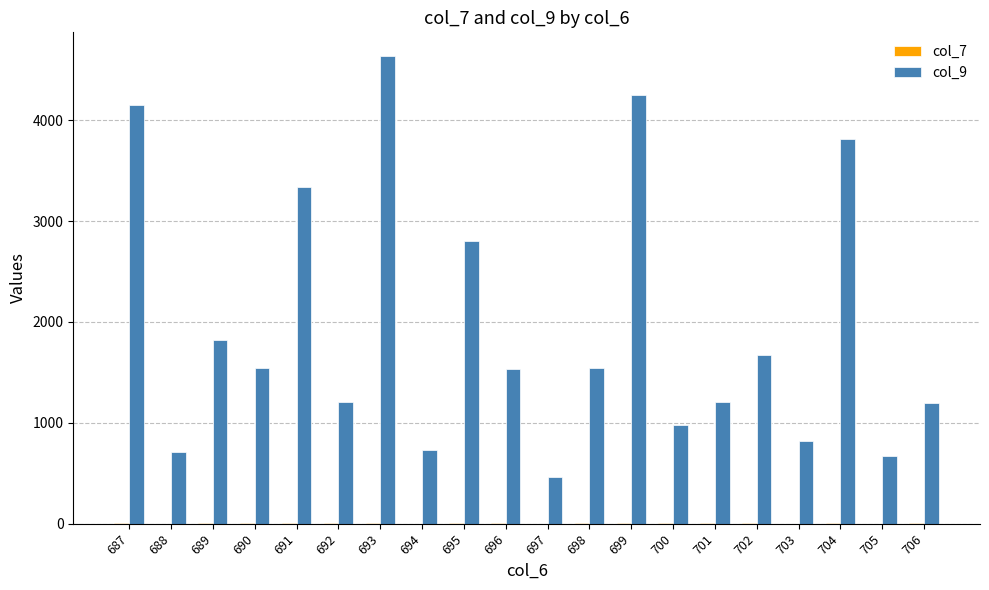

At which category is the sum across all series the highest?

693